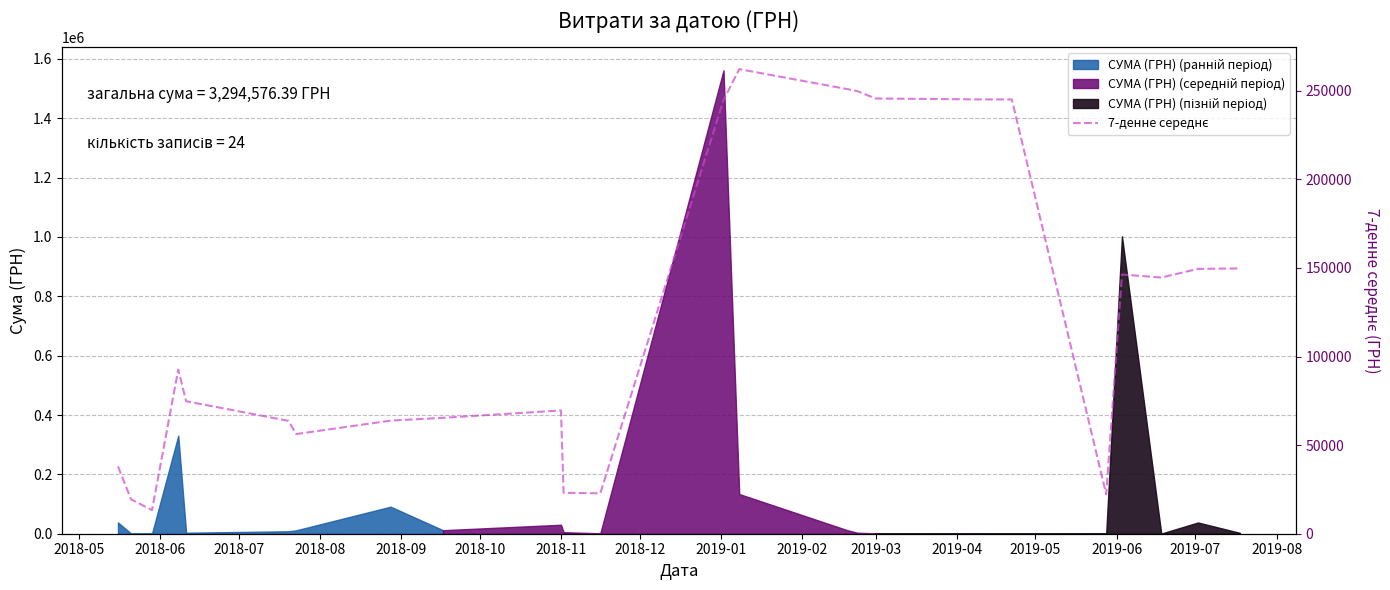

What is the value of the 19th point from the left?

245094.9